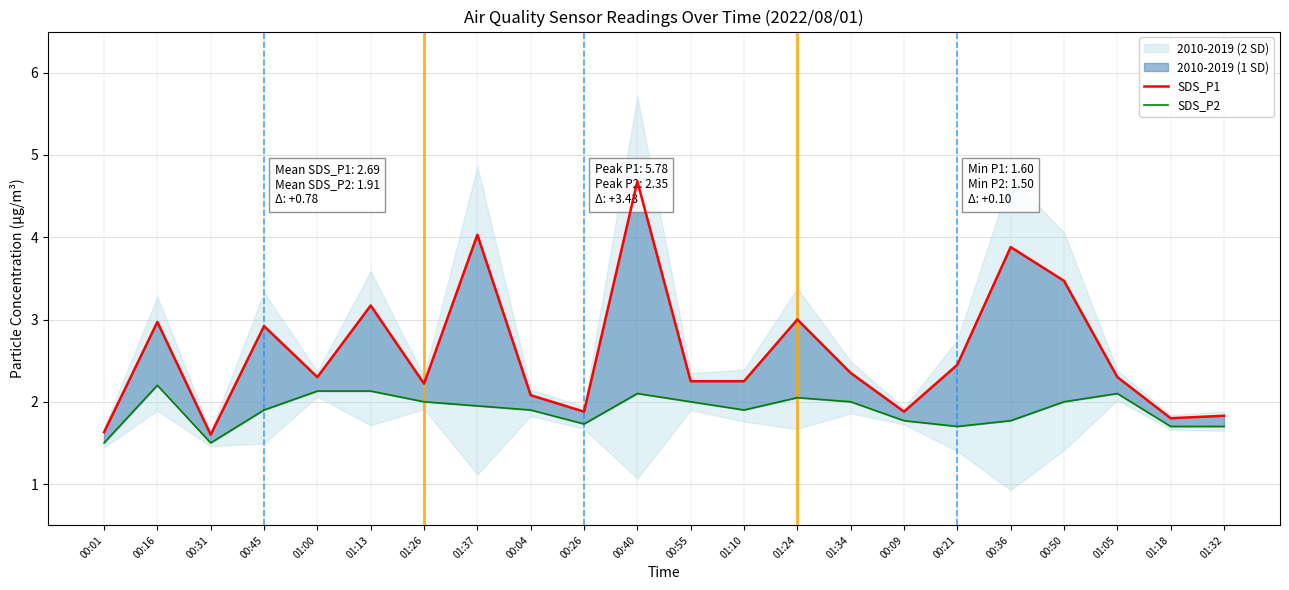

Reading left to right, what are all the values shown in this chart?

SDS_P1: 00:01=1.6	00:16=3.0	00:31=1.6	00:45=2.9	01:00=2.3	01:13=3.2	01:26=2.2	01:37=4.0	00:04=2.1	00:26=1.9	00:40=4.7	00:55=2.2	01:10=2.2	01:24=3.0	01:34=2.4	00:09=1.9	00:21=2.5	00:36=3.9	00:50=3.5	01:05=2.3	01:18=1.8	01:32=1.8
SDS_P2: 00:01=1.5	00:16=2.2	00:31=1.5	00:45=1.9	01:00=2.1	01:13=2.1	01:26=2.0	01:37=1.9	00:04=1.9	00:26=1.7	00:40=2.1	00:55=2.0	01:10=1.9	01:24=2.0	01:34=2.0	00:09=1.8	00:21=1.7	00:36=1.8	00:50=2.0	01:05=2.1	01:18=1.7	01:32=1.7